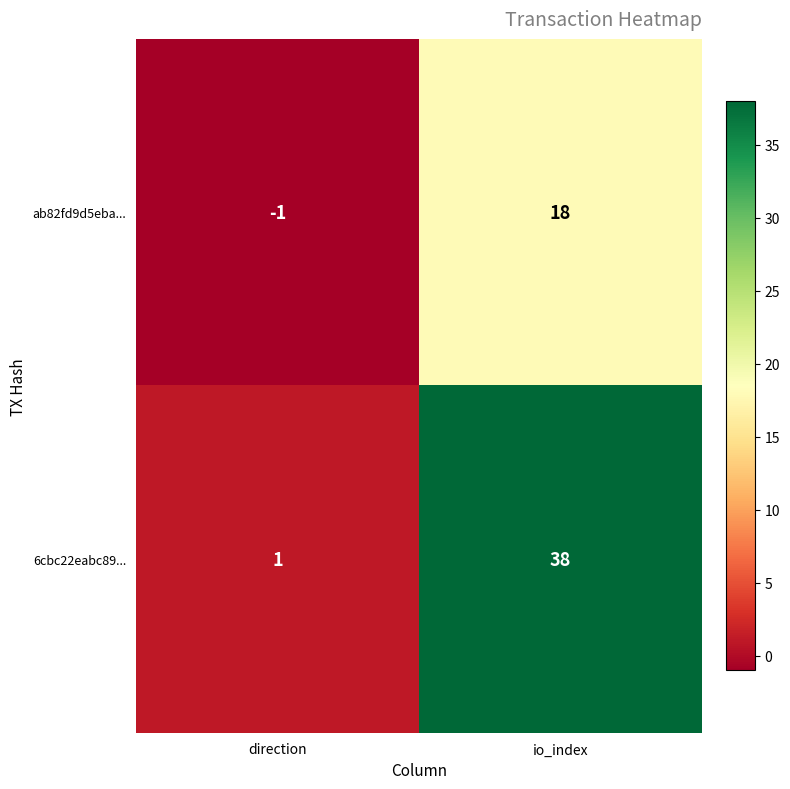

What is the minimum value shown in the chart?

-1